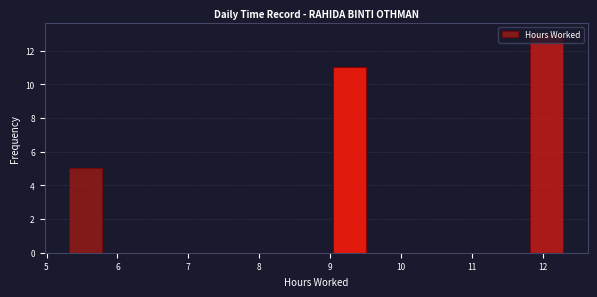

How tall is the bar that spans 11.8 to 12.3 on the x-axis? Neither the bar edges nor the heights are printed on the chart, so give them approximately, as read against the axes.

13